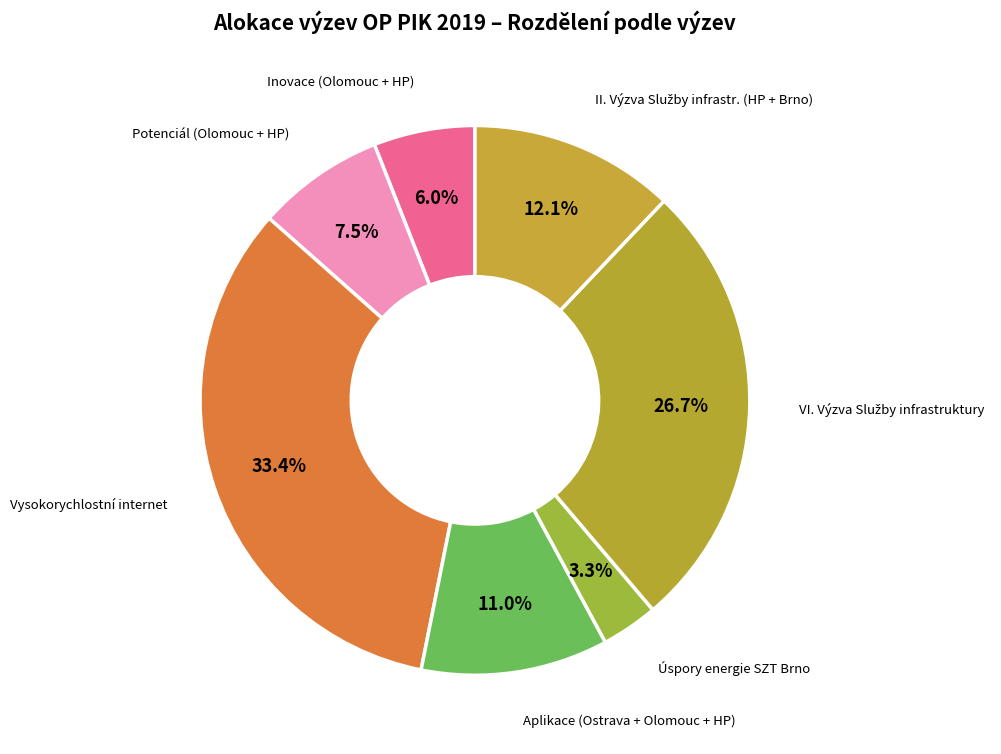

Count the number of slices in the pie.

7